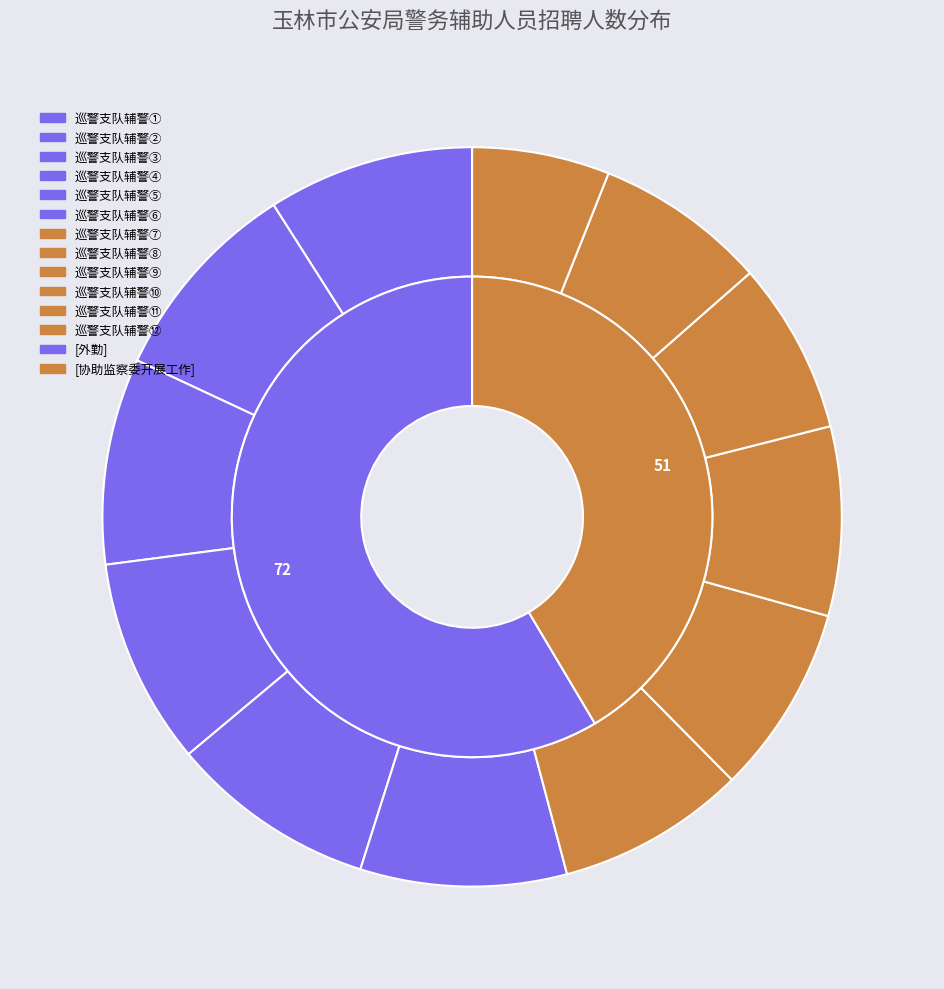

How many segments does this pie chart have?

6